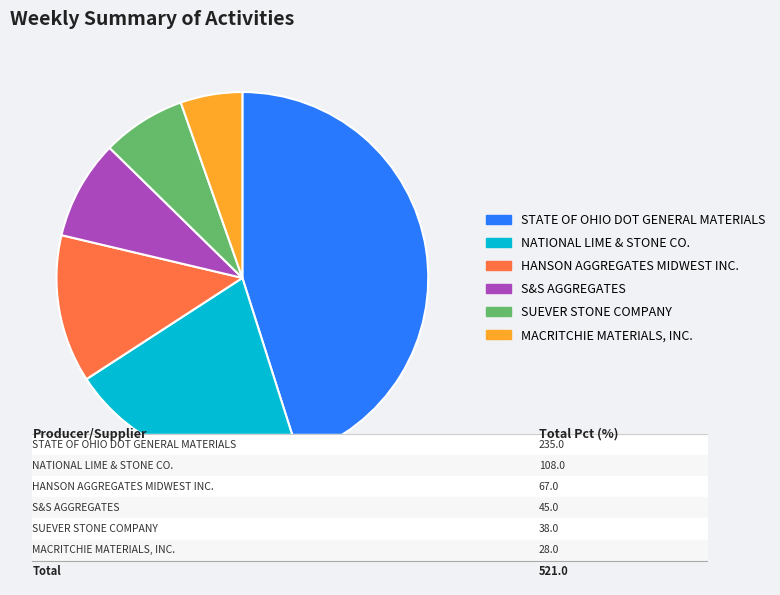

Rank the categories by value from lowest to highest.

MACRITCHIE MATERIALS, INC., SUEVER STONE COMPANY, S&S AGGREGATES, HANSON AGGREGATES MIDWEST INC., NATIONAL LIME & STONE CO., STATE OF OHIO DOT GENERAL MATERIALS